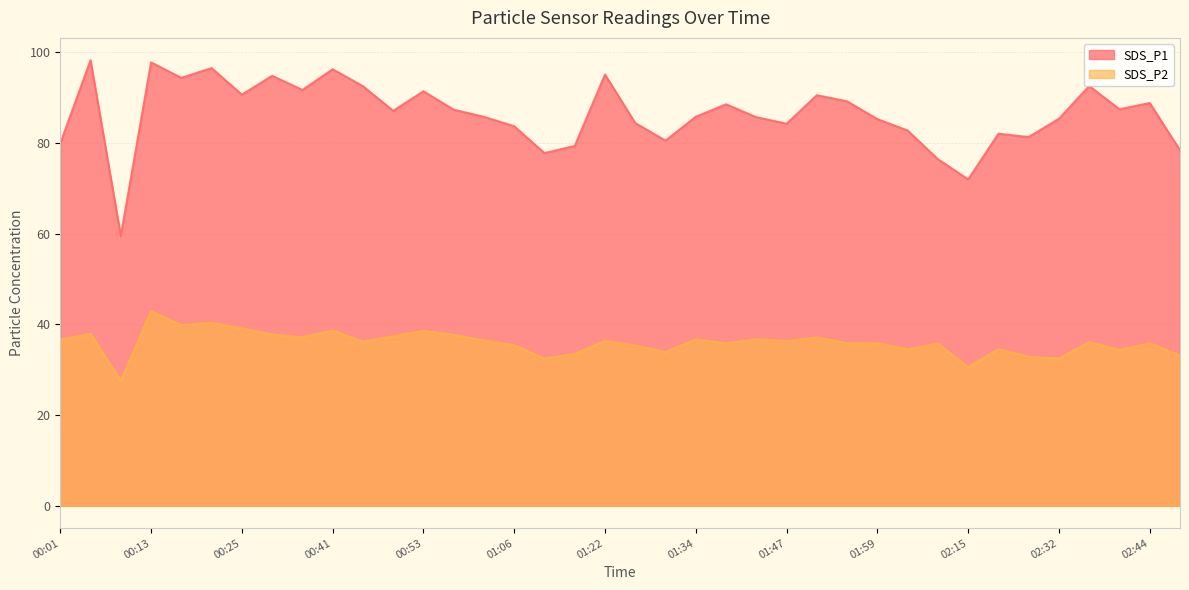

At which category does SDS_P2 reach its first local valley?

00:09